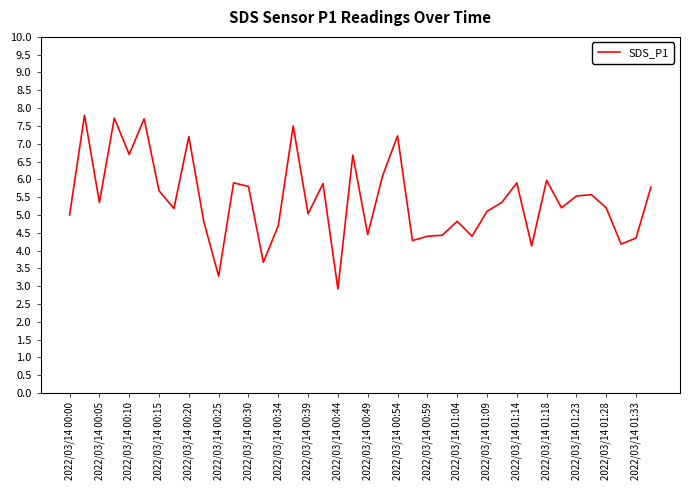

Does the chart have visible grid lines?

No